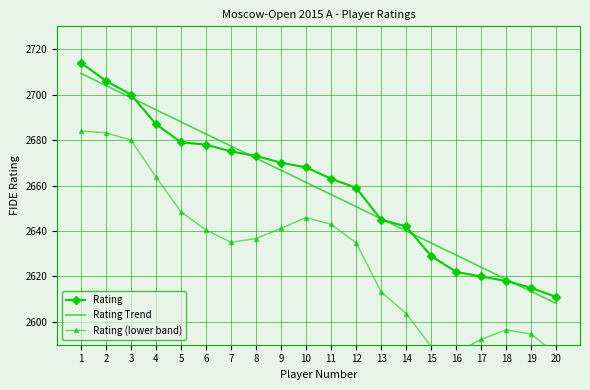

True or false: Rating Trend has a value of 2682.7 at 6.

True